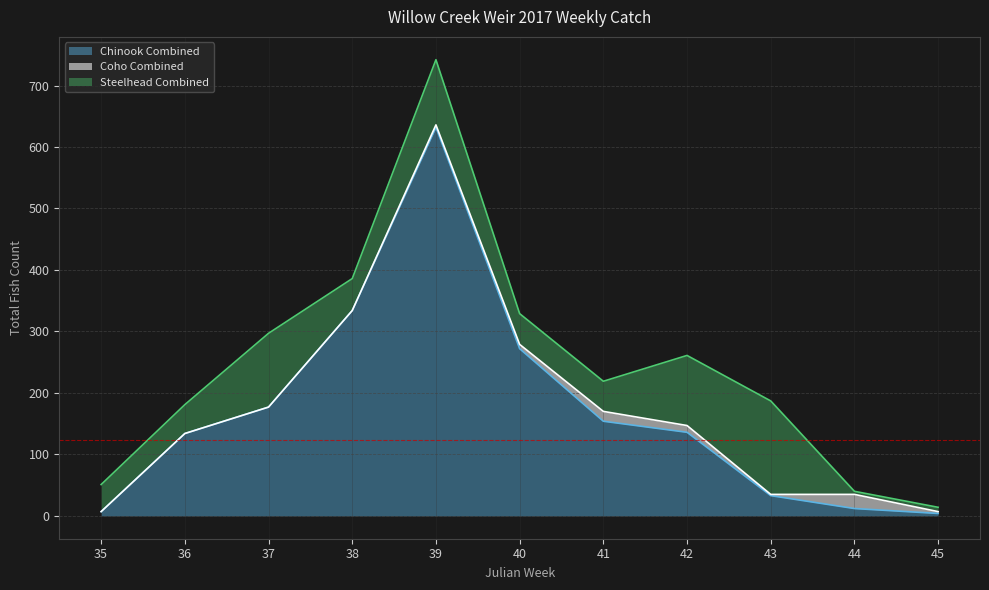

Count the number of data series in this chart.

3